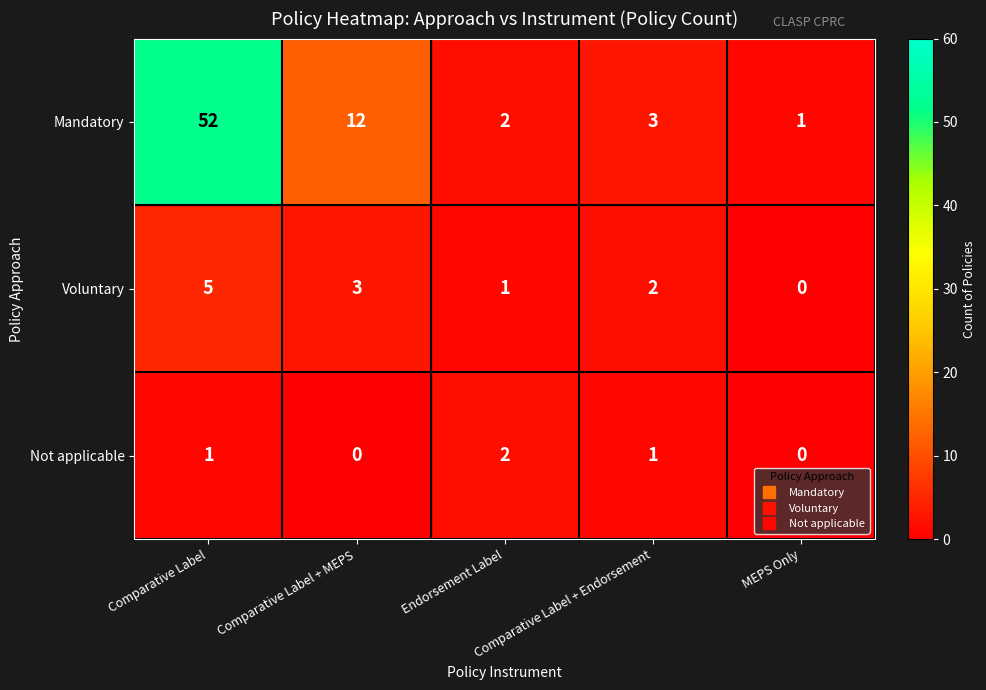

Which series has the largest total across all categories?

Mandatory